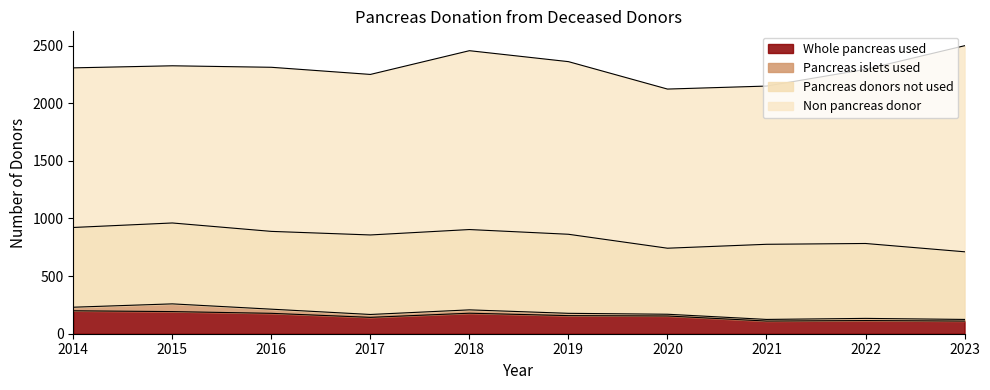

How many data points in Pancreas donors not used are less than 686?

5